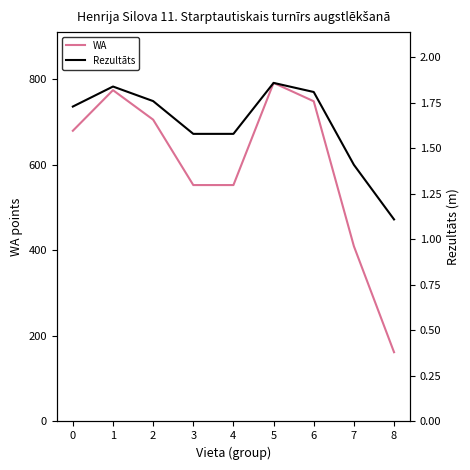

The value of WA at 6 is 749. True or false?

True